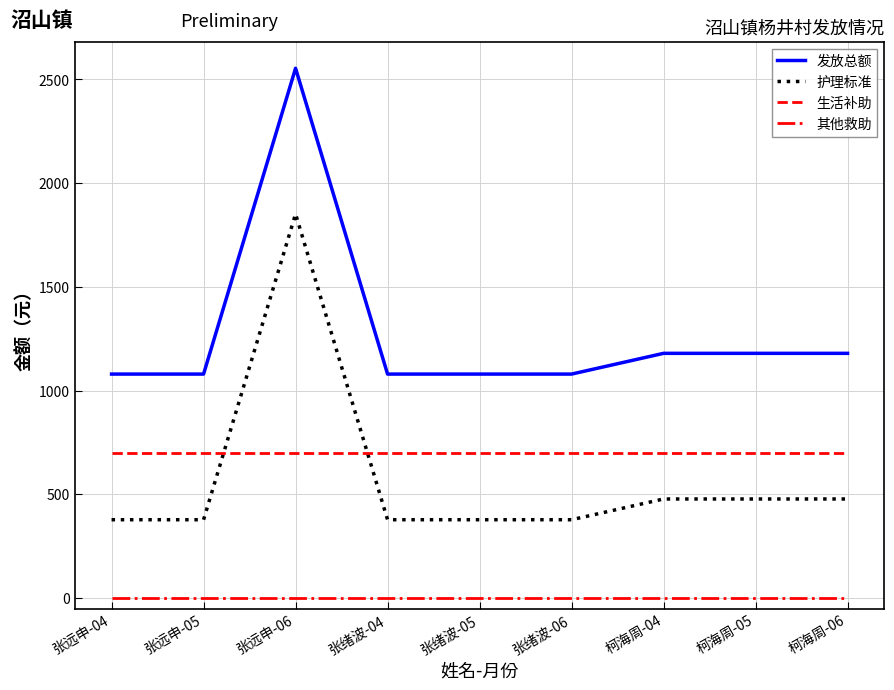

Which series has the largest total across all categories?

发放总额